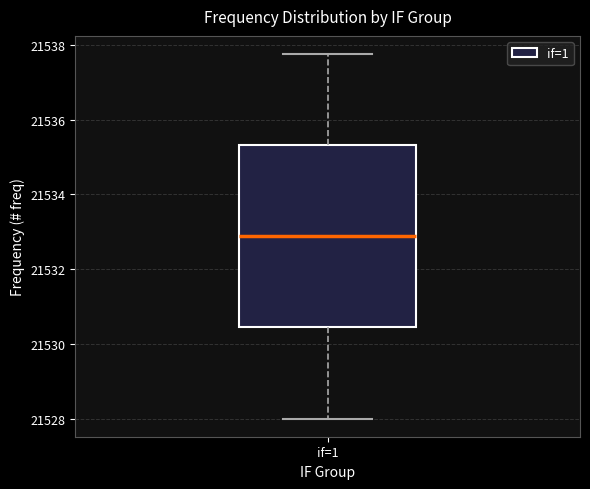

Read this box plot against the y-axis: the position of the median line, the range covered by the box, and the ends of both whiskers. The values are not printed on the chart, so give them approximately, as read against the axis.

median 21532.8, box 21530.4 to 21535.4, whiskers 21528.0 to 21537.8